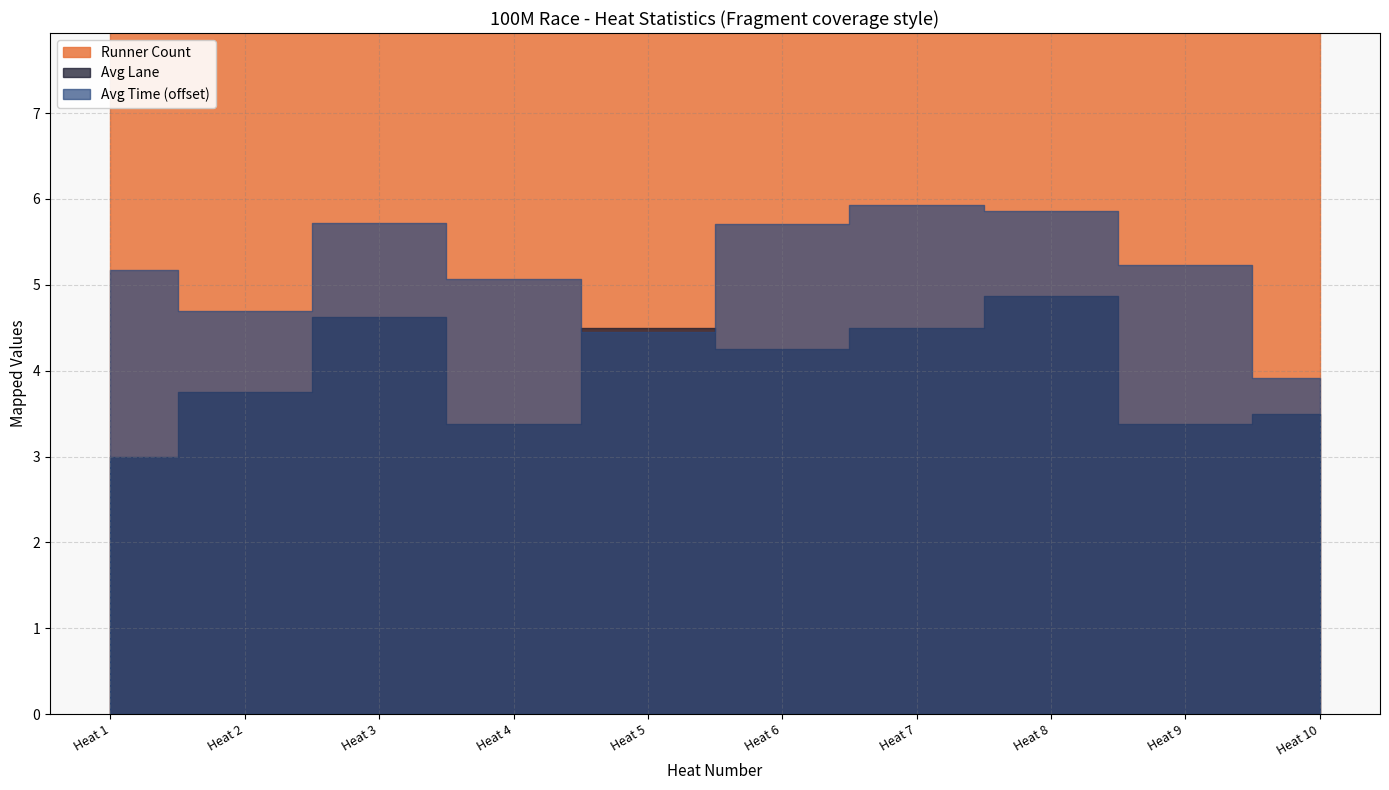

Where is the first local minimum for Runner Count?

Heat 4